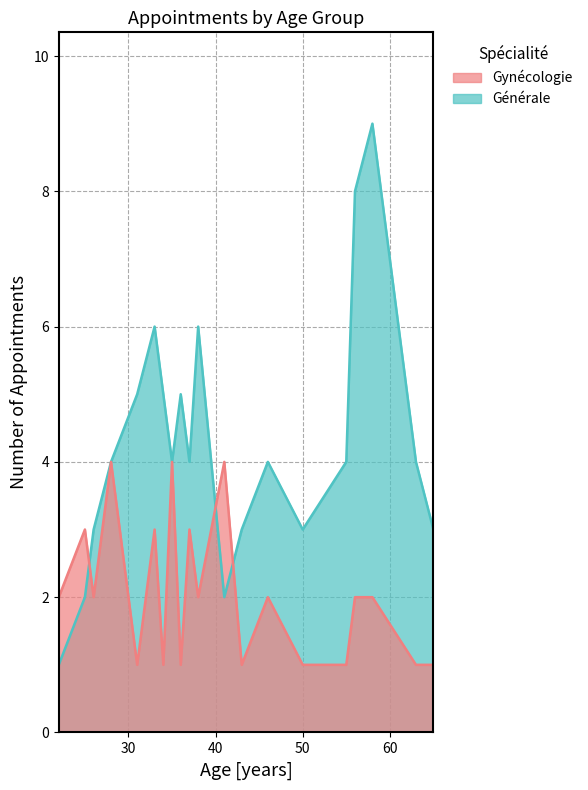

Count the Générale values in the range 3 to 5.

13